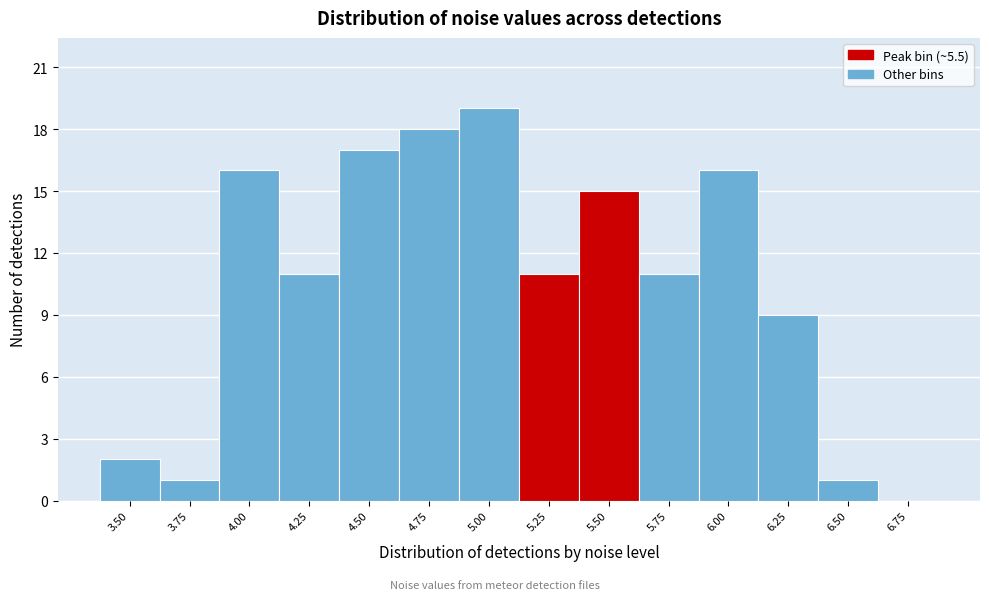

Reading left to right, transcribe all the data shown in this chart.

3.50=2	3.75=1	4.00=16	4.25=11	4.50=17	4.75=18	5.00=19	5.25=11	5.50=15	5.75=11	6.00=16	6.25=9	6.50=1	6.75=0